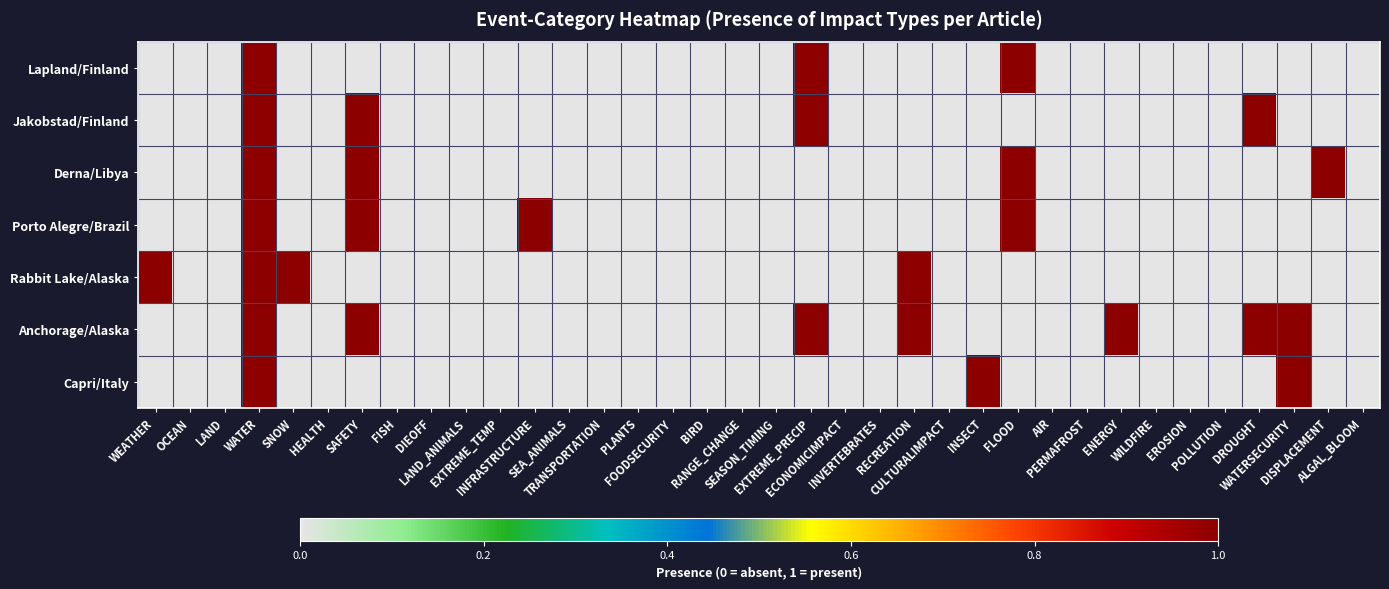

At how many categories does at least one series exceed 0?

13